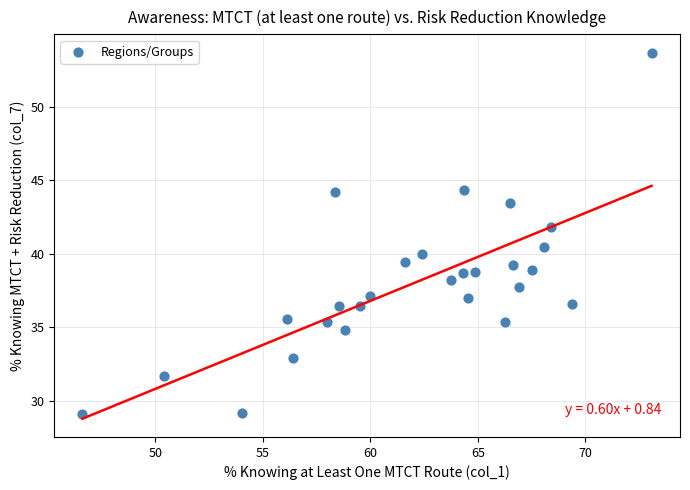

What is the range of X values (max minus min)?

26.4